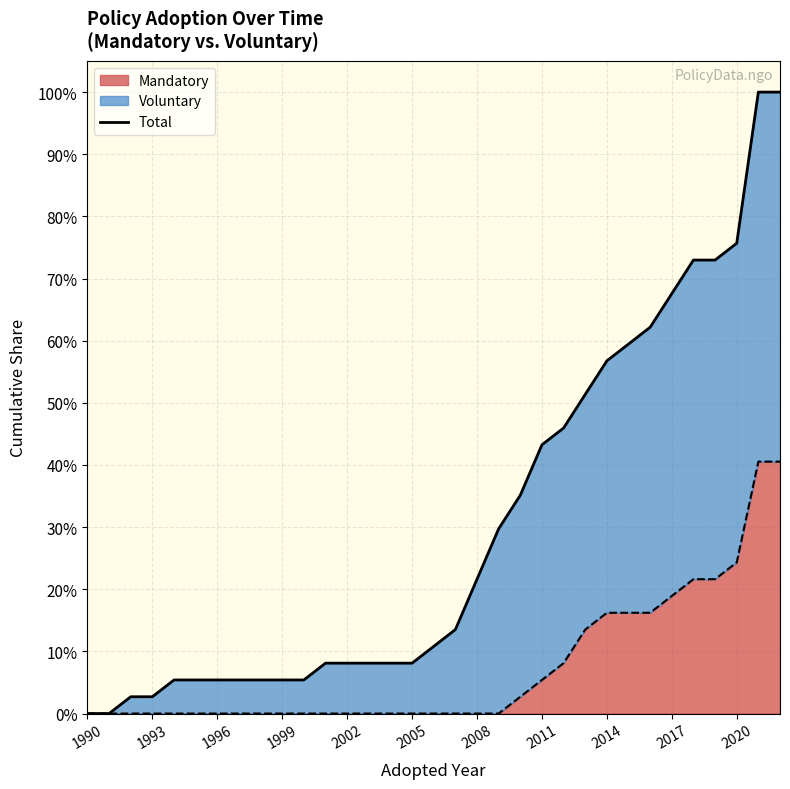

What is the label of the 1st point from the left?

1990